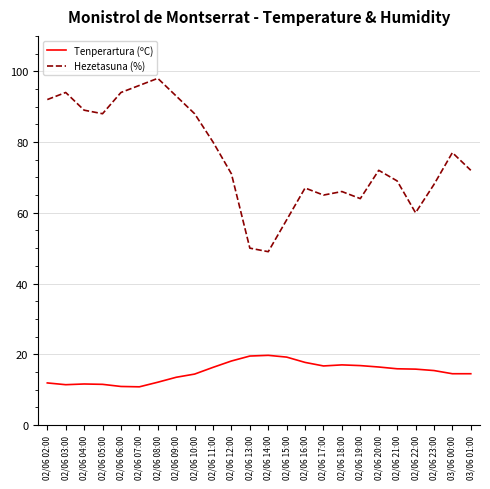

At 02/06 02:00, list the series in order from smallest to largest.

Tenperartura (ºC), Hezetasuna (%)